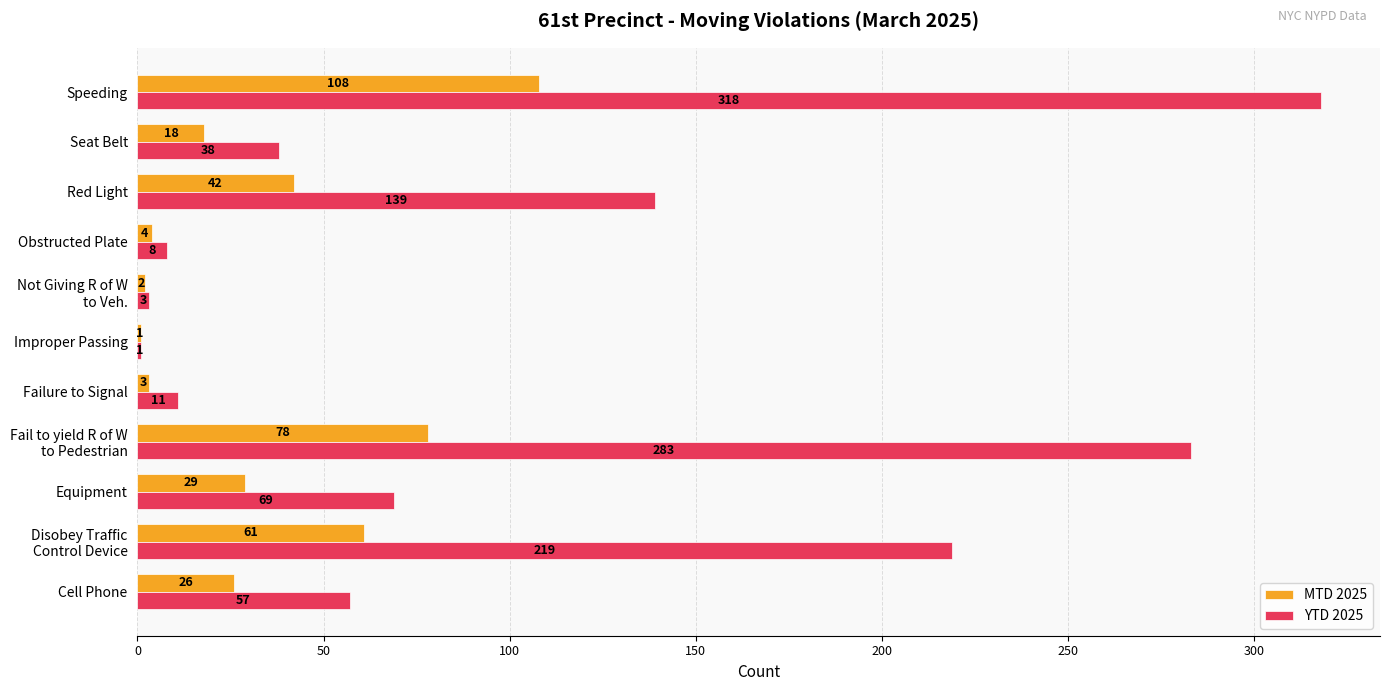

Which series has the largest total across all categories?

YTD 2025